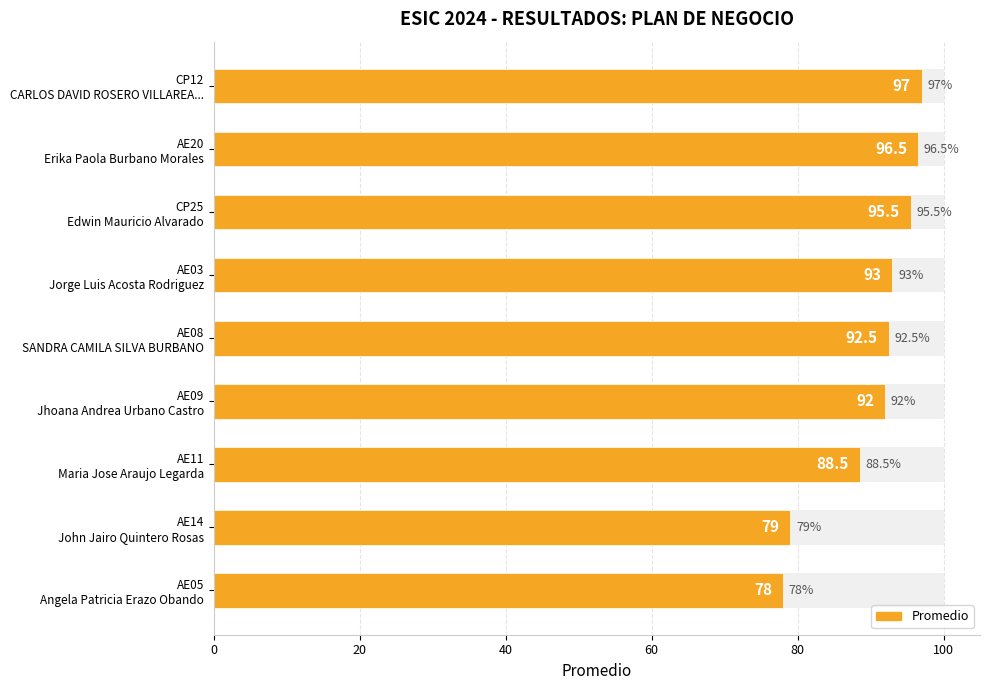

True or false: the data shows 78.0 at AE05 Angela Patricia Erazo Obando.

True